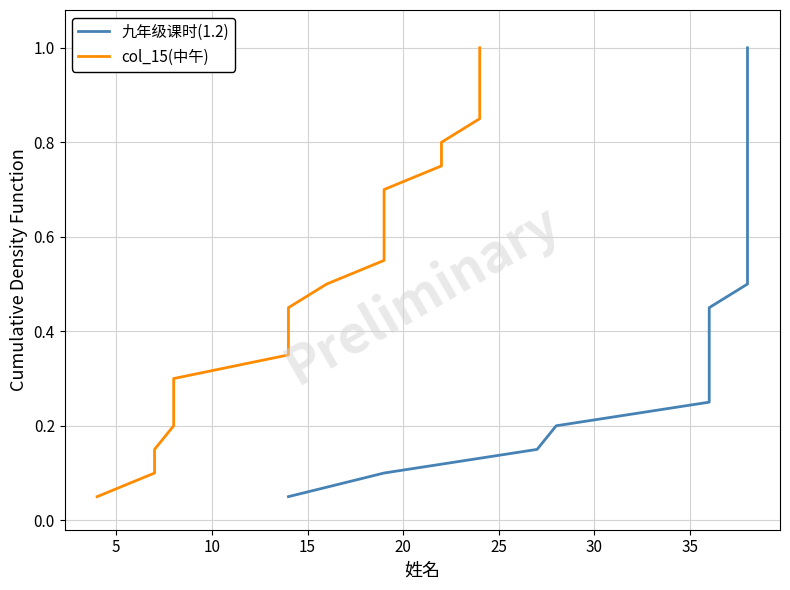

How many lines are shown in the chart?

2